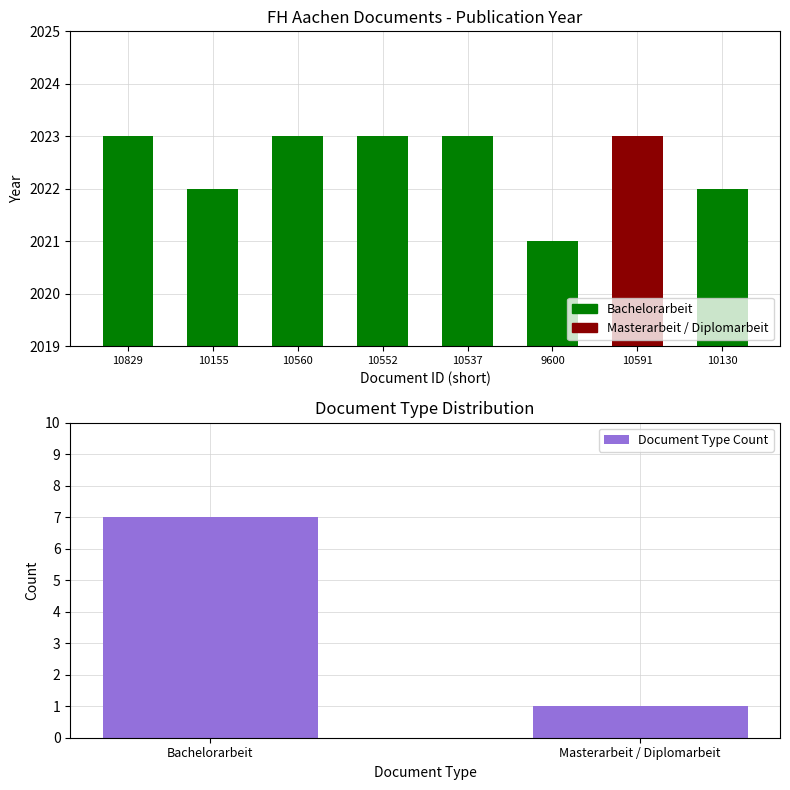

The chart shows a value of 1 at Masterarbeit / Diplomarbeit. True or false?

False